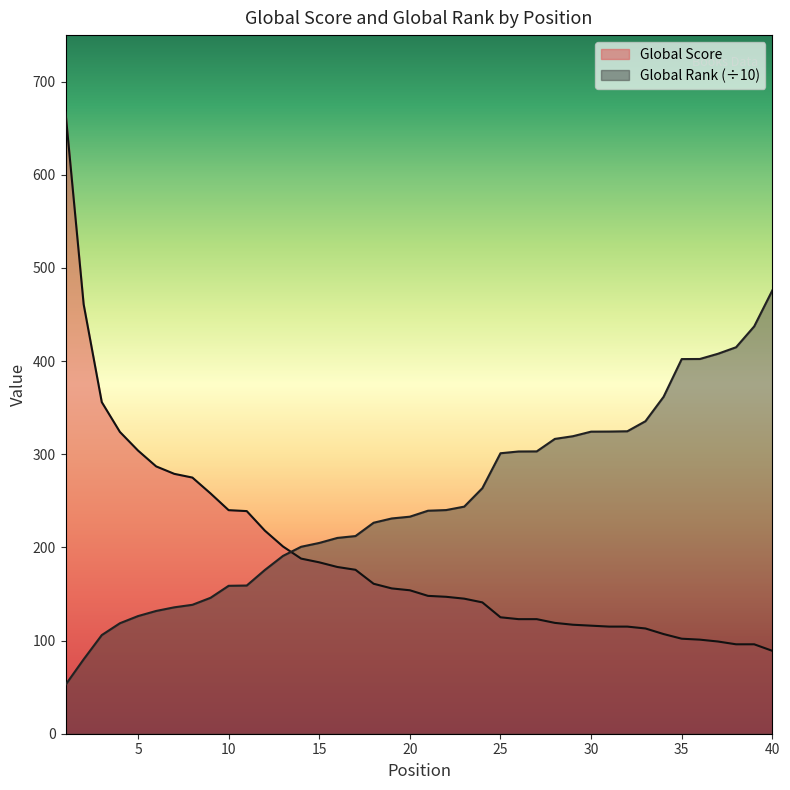

What is the sum of all Global Rank (scaled) values?

9979.2